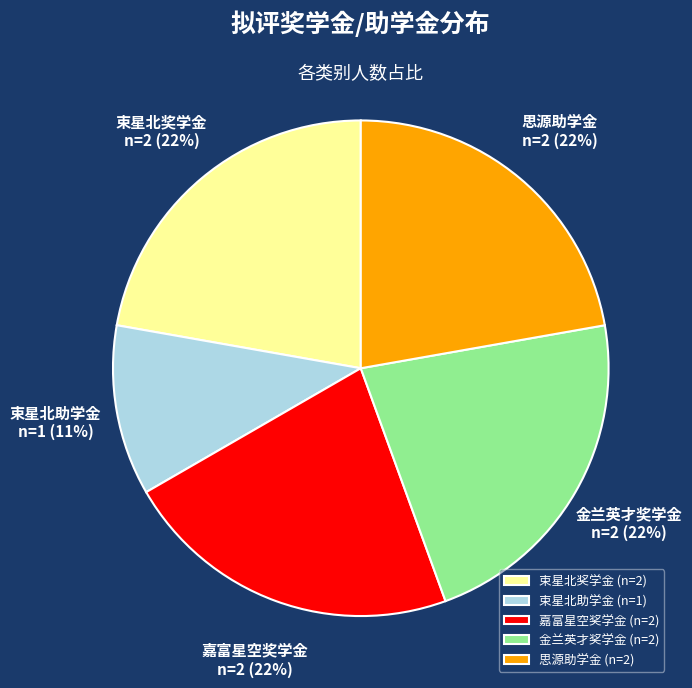

To the nearest percent, what portion does 束星北助学金 represent?

11%